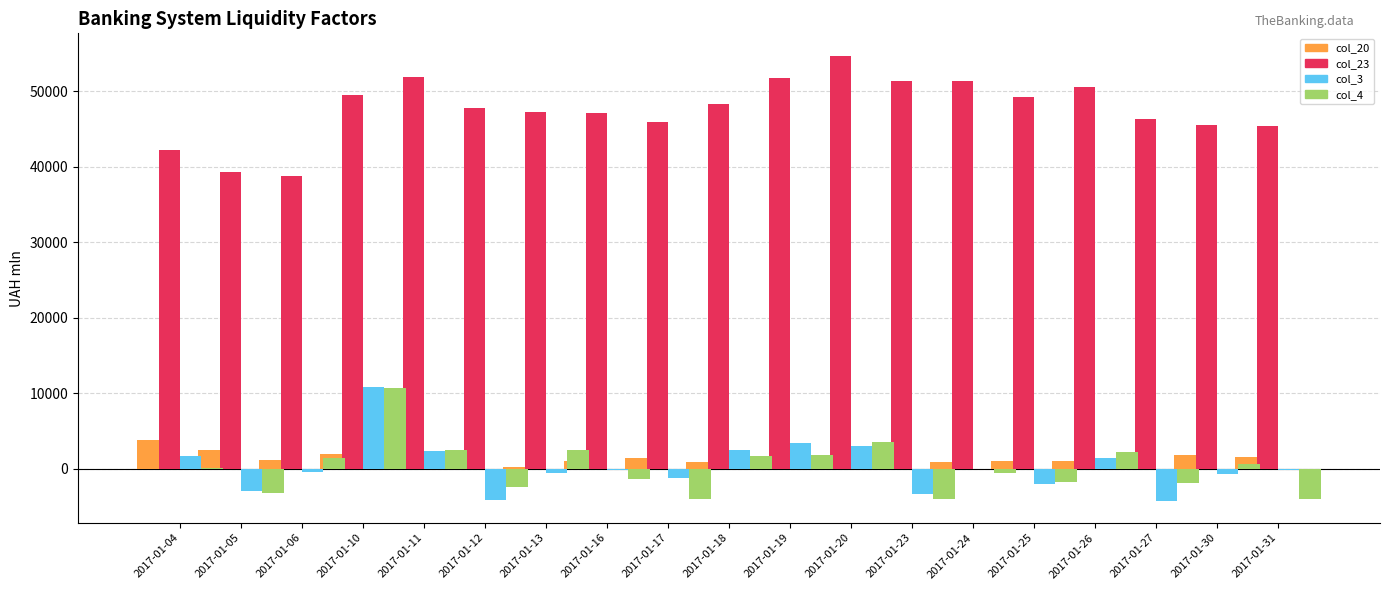

How many values in col_4 are below zero?

9